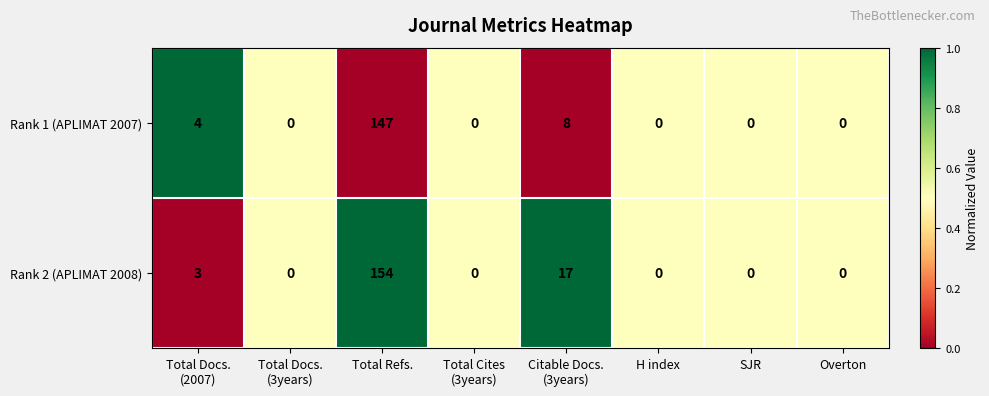

Rank the series by their maximum value, from lowest to highest.

Rank 1 (APLIMAT 2007), Rank 2 (APLIMAT 2008)